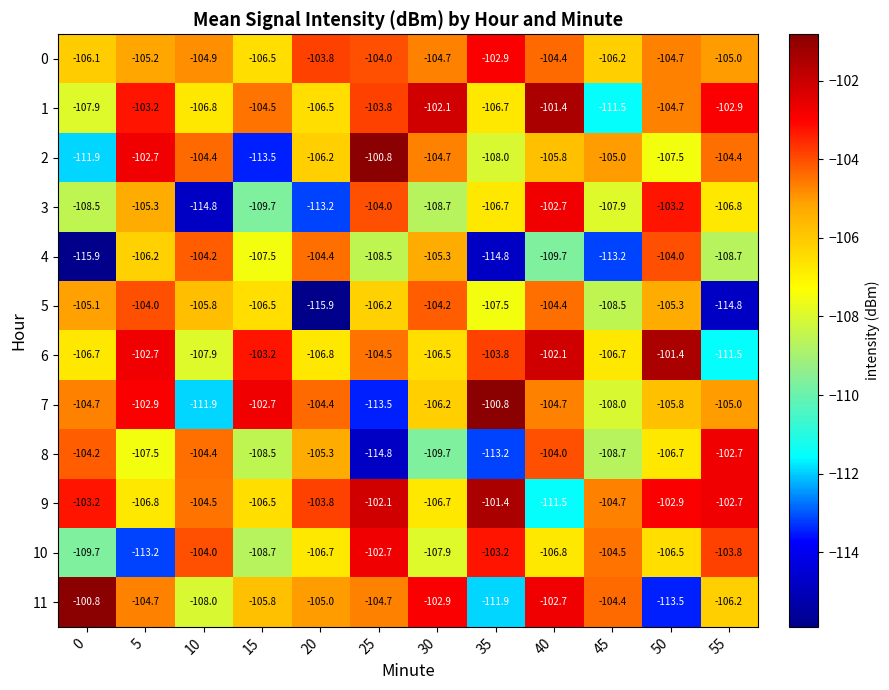

At which category is the sum across all series the highest?

40